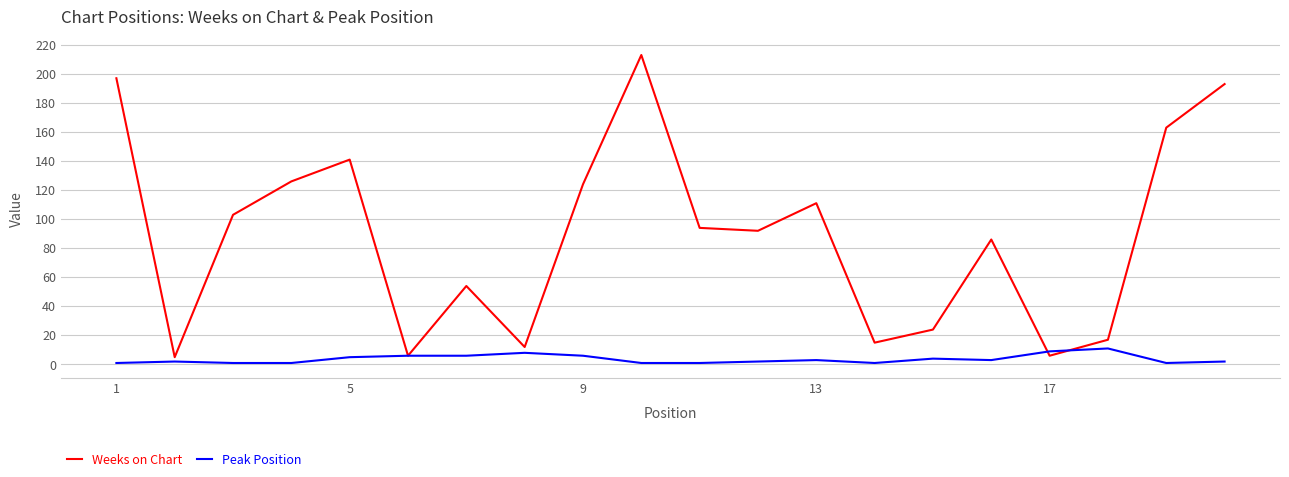

What is the smallest value displayed?

1